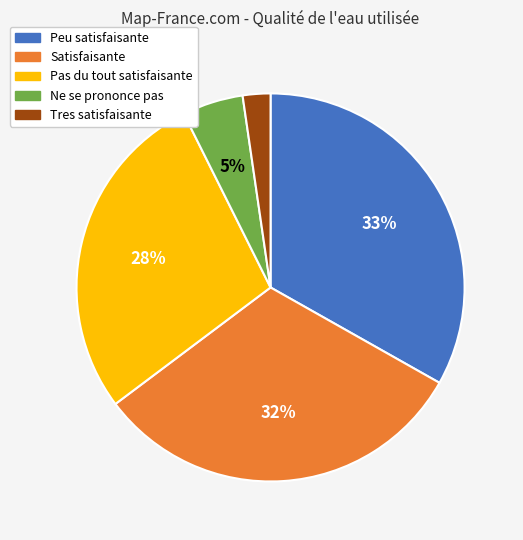

Is it true that Pas du tout satisfaisante is 28% of the pie?

True